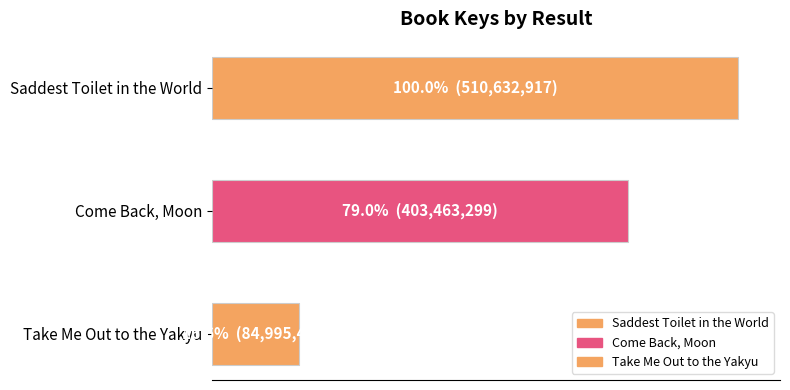

What is the change in value from Come Back, Moon to Take Me Out to the Yakyu?

-318467840